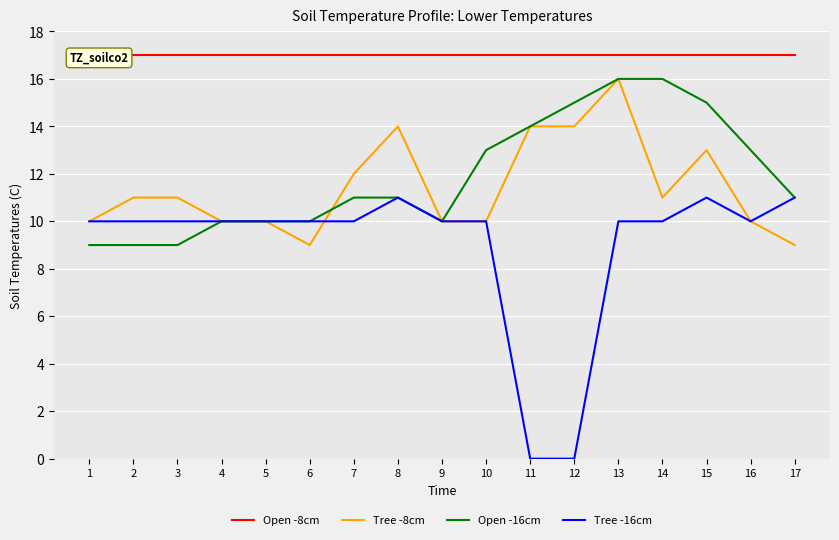

True or false: Tree -8cm has more than 0 points higher than both neighbors.

True